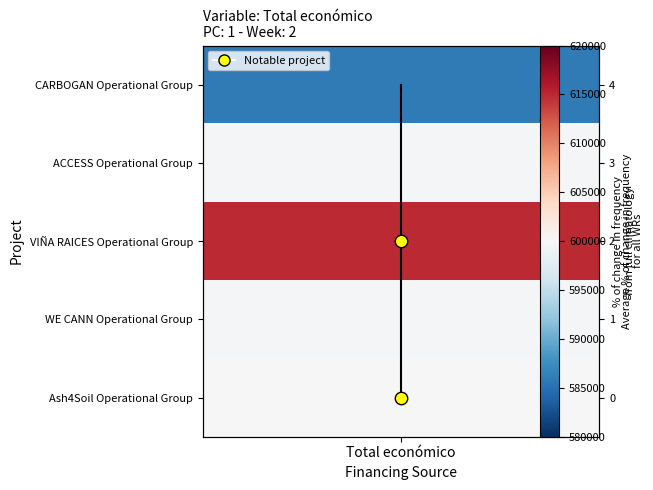

What is the difference between the maximum and minimum values?

4